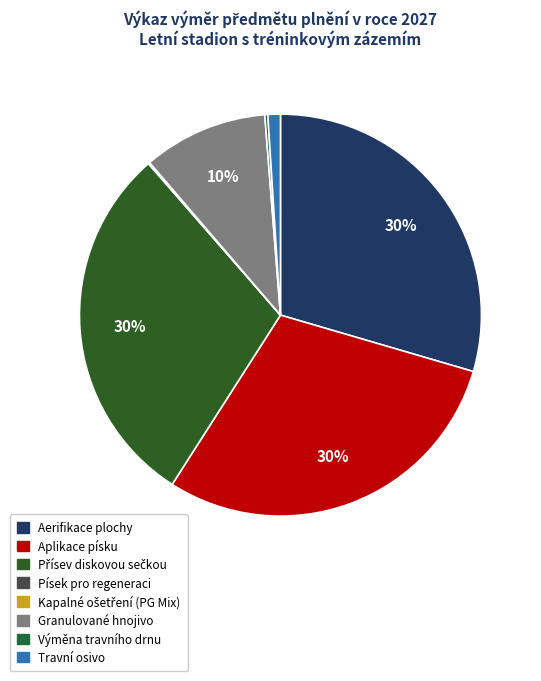

To the nearest percent, what portion does Travní osivo represent?

1%